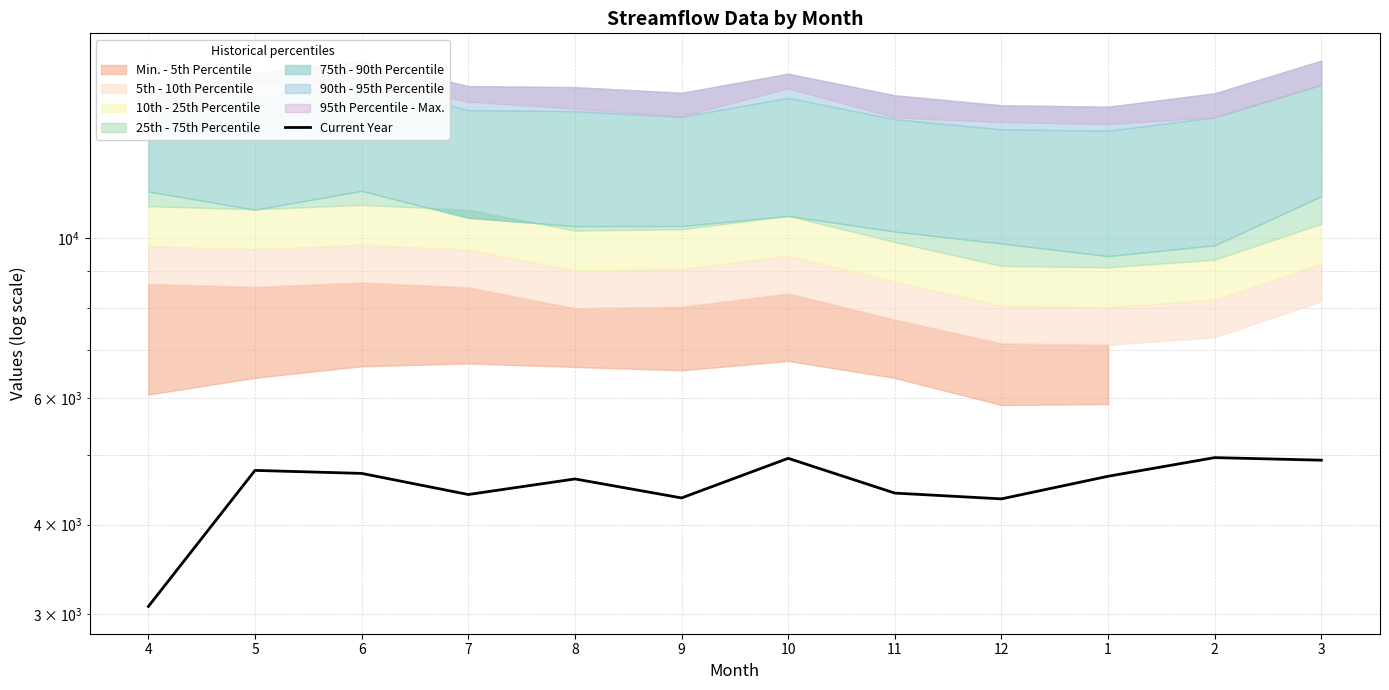

Reading right to left, extract all data points from this chart.

4915.0	4956.0	4668.5	4342.5	4423.5	4944.5	4355.5	4628.5	4403.5	4711.5	4757.0	3077.0